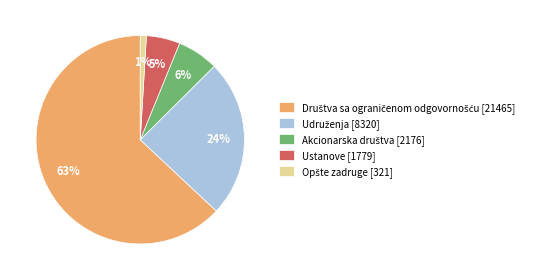

Is there any slice that represents more than half of the pie?

Yes